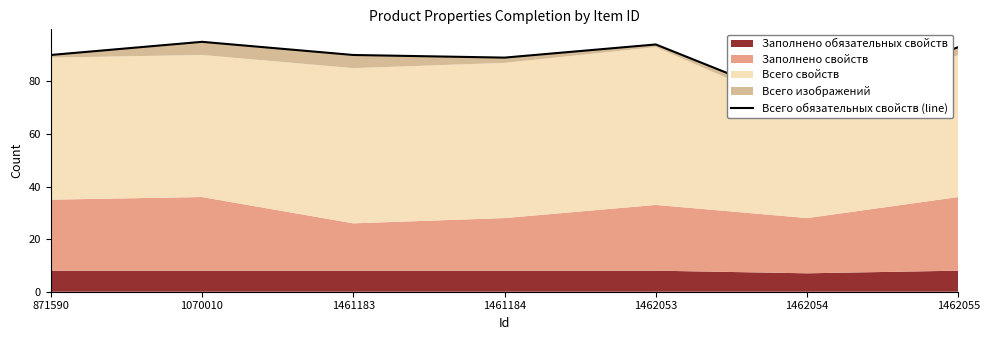

True or false: there are more than 1 points higher than both neighbors.

True